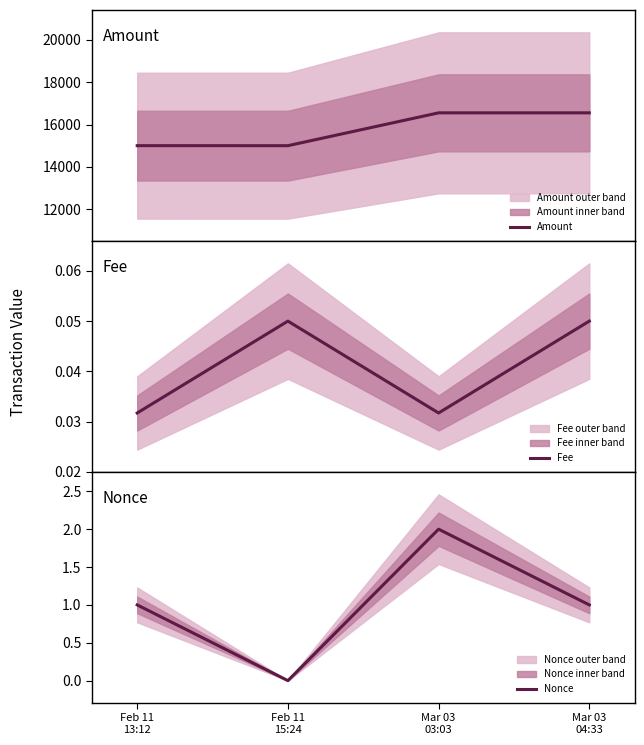

What position from the right is Mar 03
04:33?

1